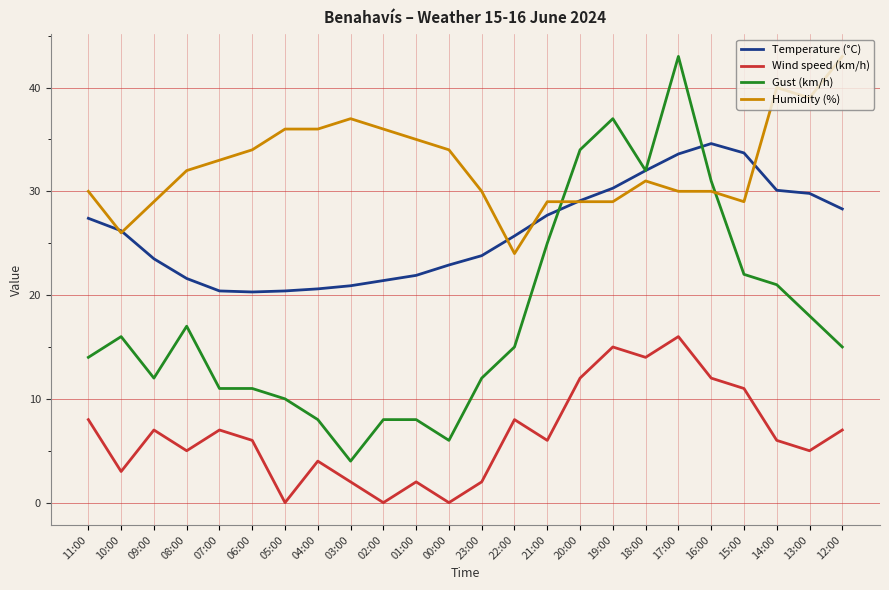

At which category is the sum across all series the highest?

17:00